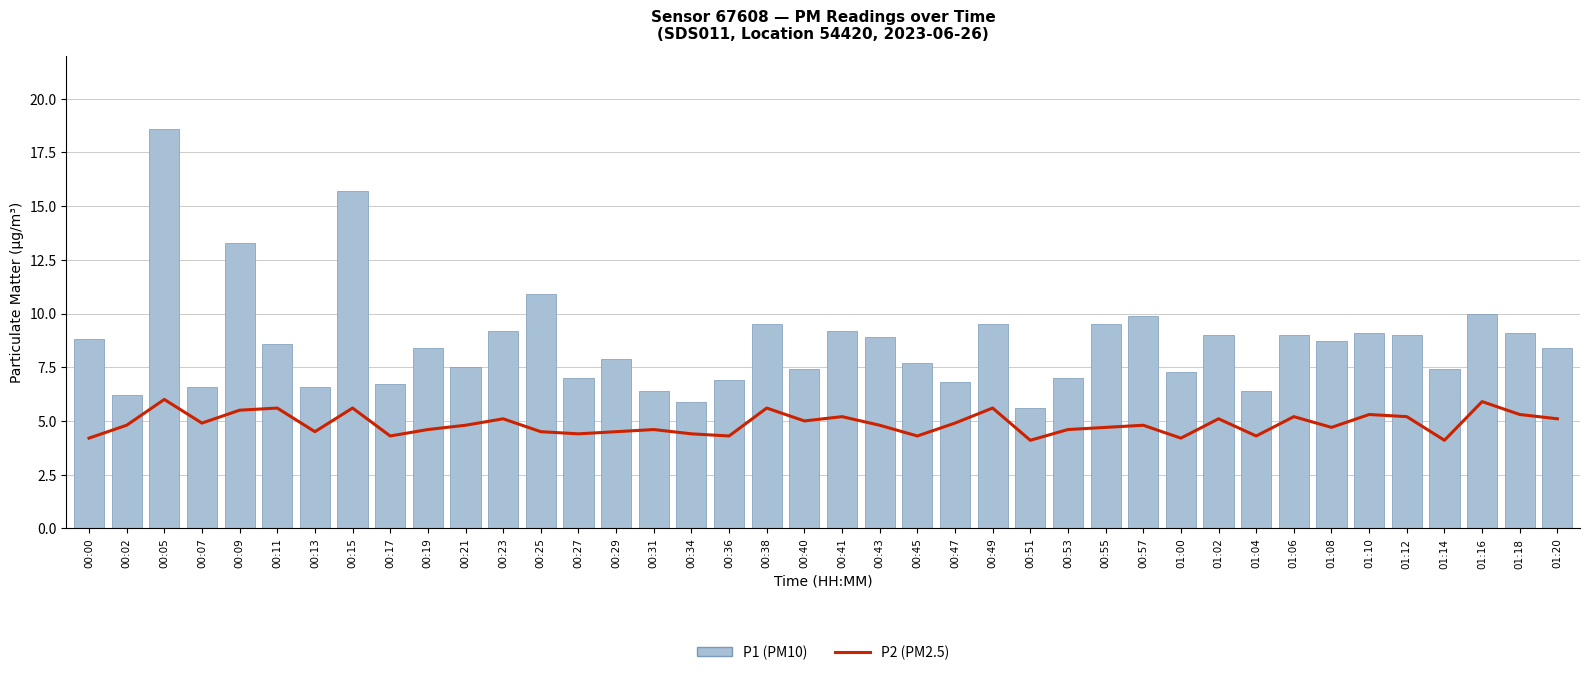

Is the value of P1 (PM10) at 00:31 greater than the value of P2 (PM2.5) at 00:00?

Yes